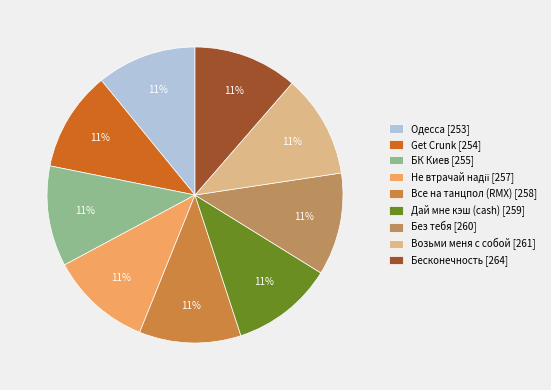

Is there any slice that represents more than half of the pie?

No